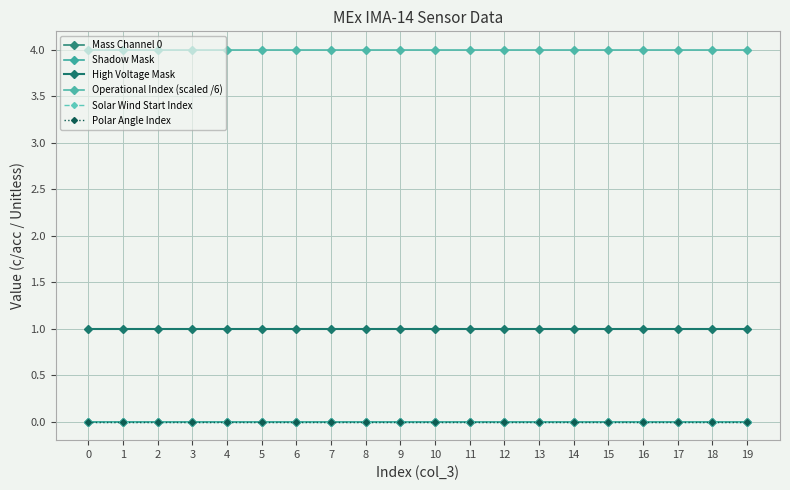

Does the chart have visible grid lines?

Yes